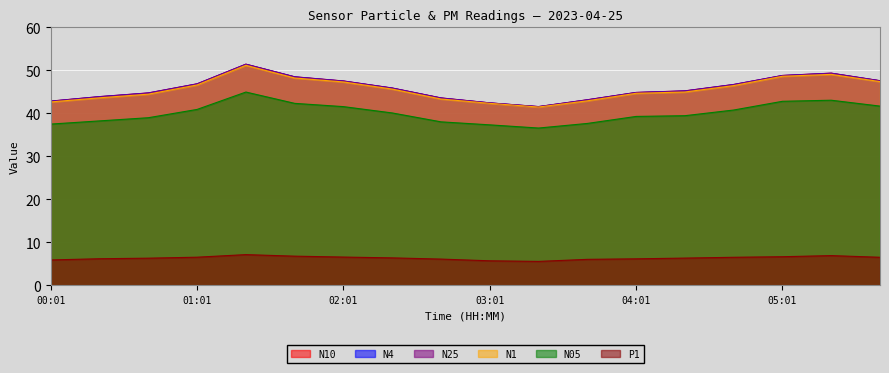

Rank the categories by N1 value from lowest to highest.

03:21, 03:01, 00:01, 03:41, 02:41, 00:21, 00:41, 04:01, 04:21, 02:21, 04:41, 01:01, 02:01, 05:41, 01:41, 05:01, 05:21, 01:21